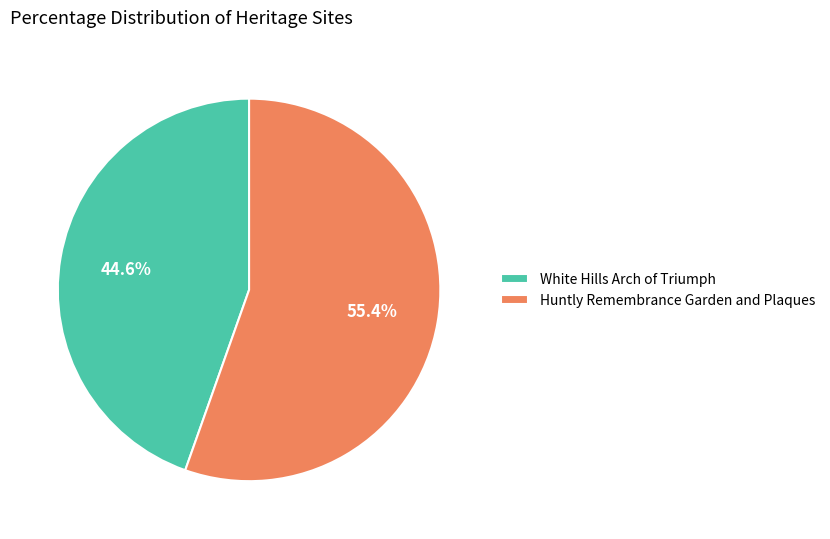

What percentage is NOT represented by Huntly Remembrance Garden and Plaques?

44.6%